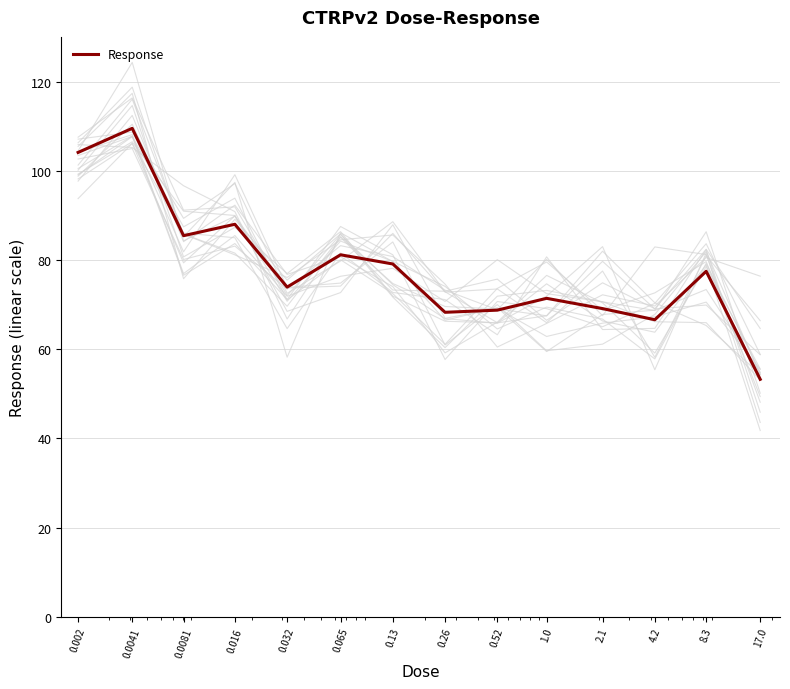

How many data points are less than 77?

7